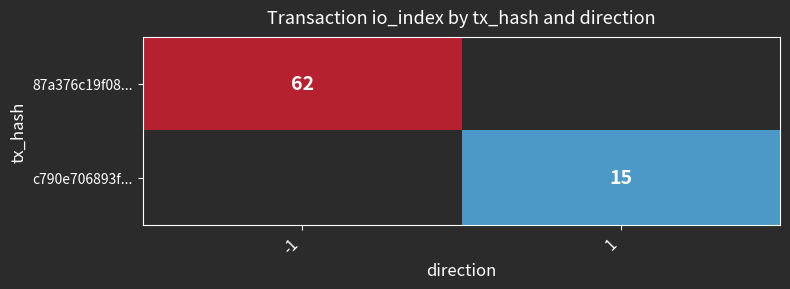

How many series are shown in this chart?

2